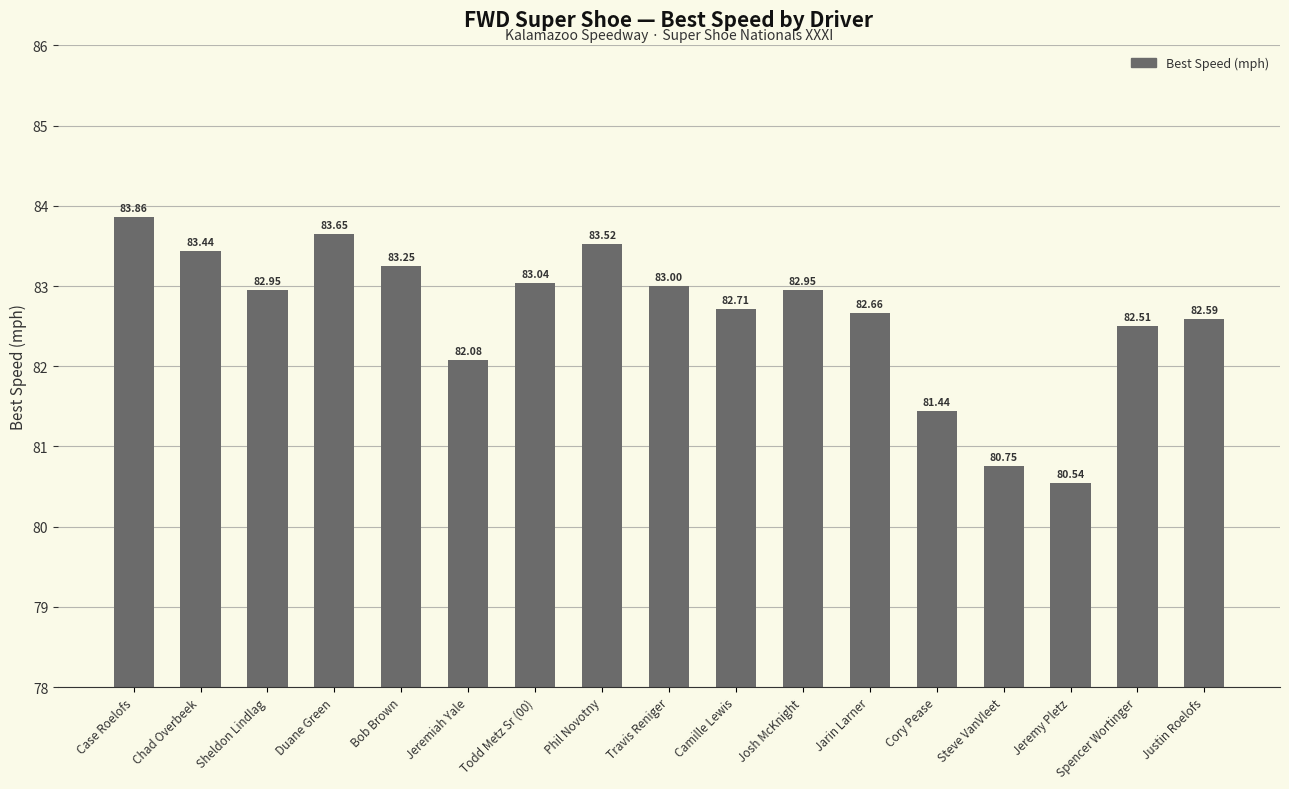

How many values exceed 82?

14